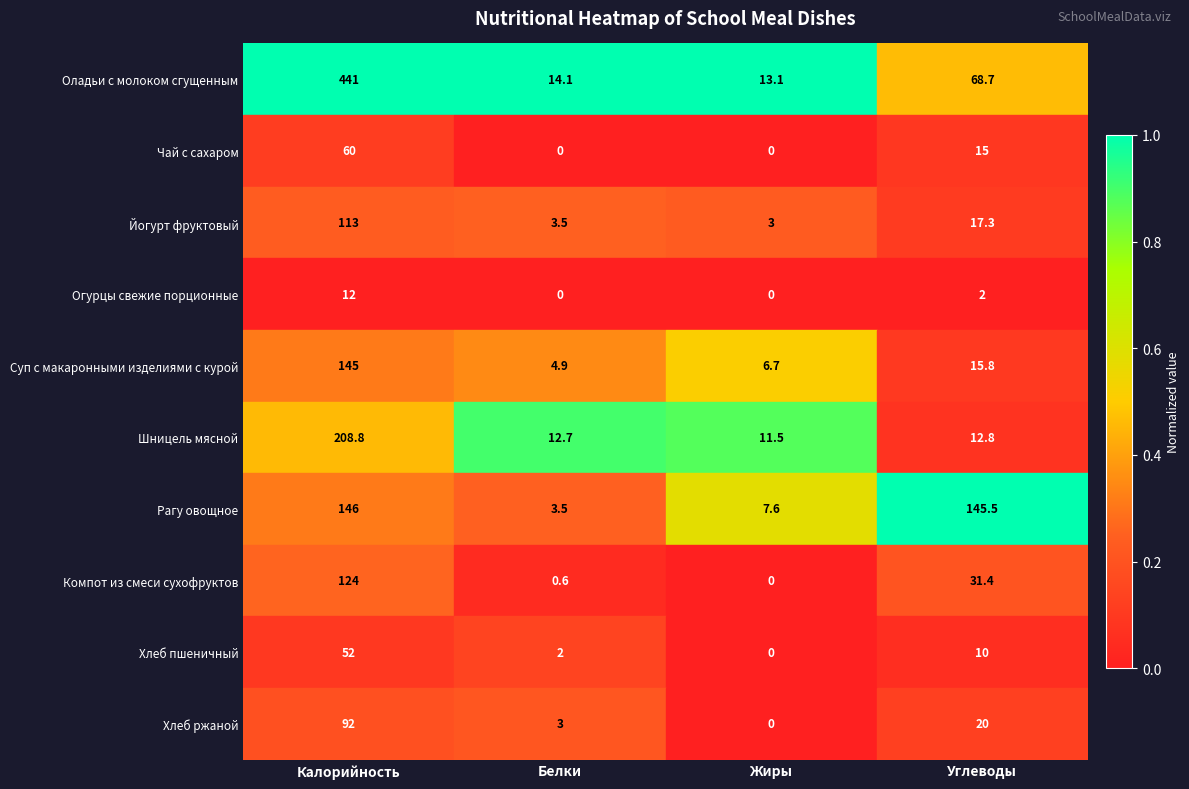

True or false: Чай с сахаром has a value of 0.0 at Жиры.

True